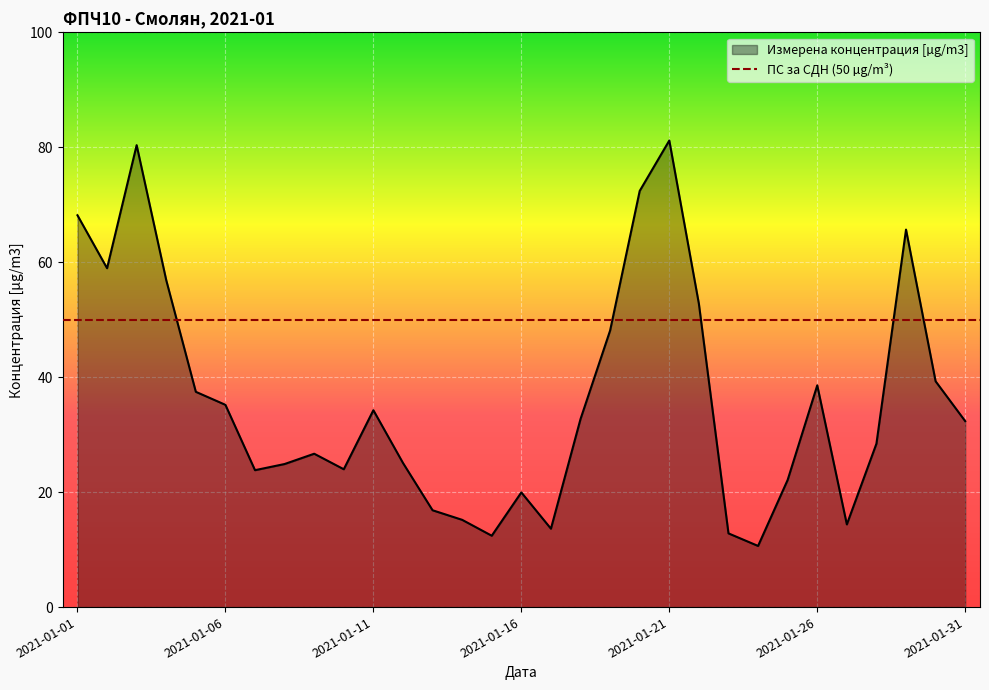

How many categories are shown in the chart?

31